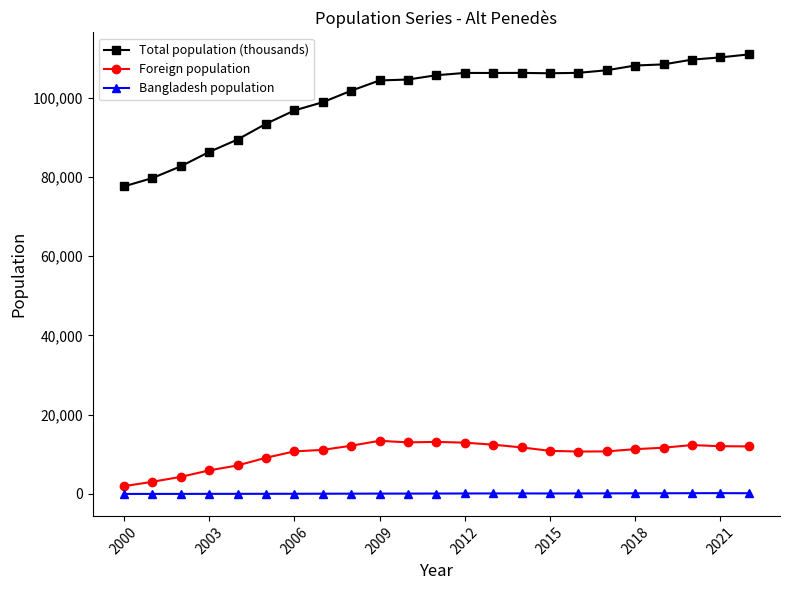

True or false: Total population (thousands) and Foreign population cross at least once.

False